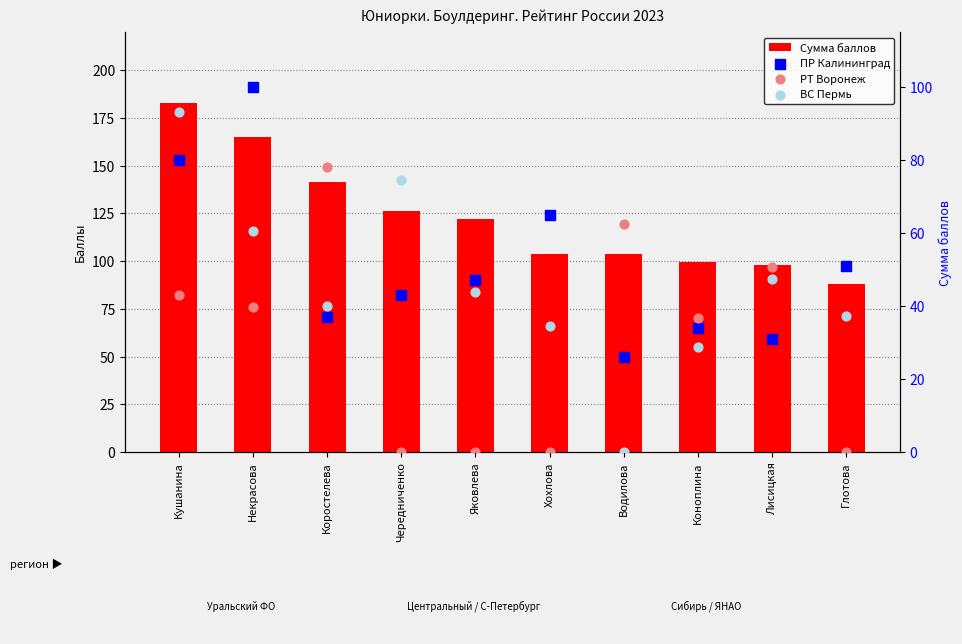

Which series has the widest spread of Y values?

Сумма баллов